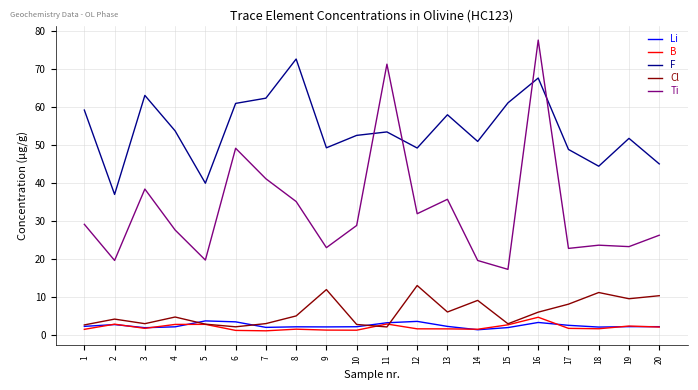

The B series shows 2.4 at 19. True or false?

True